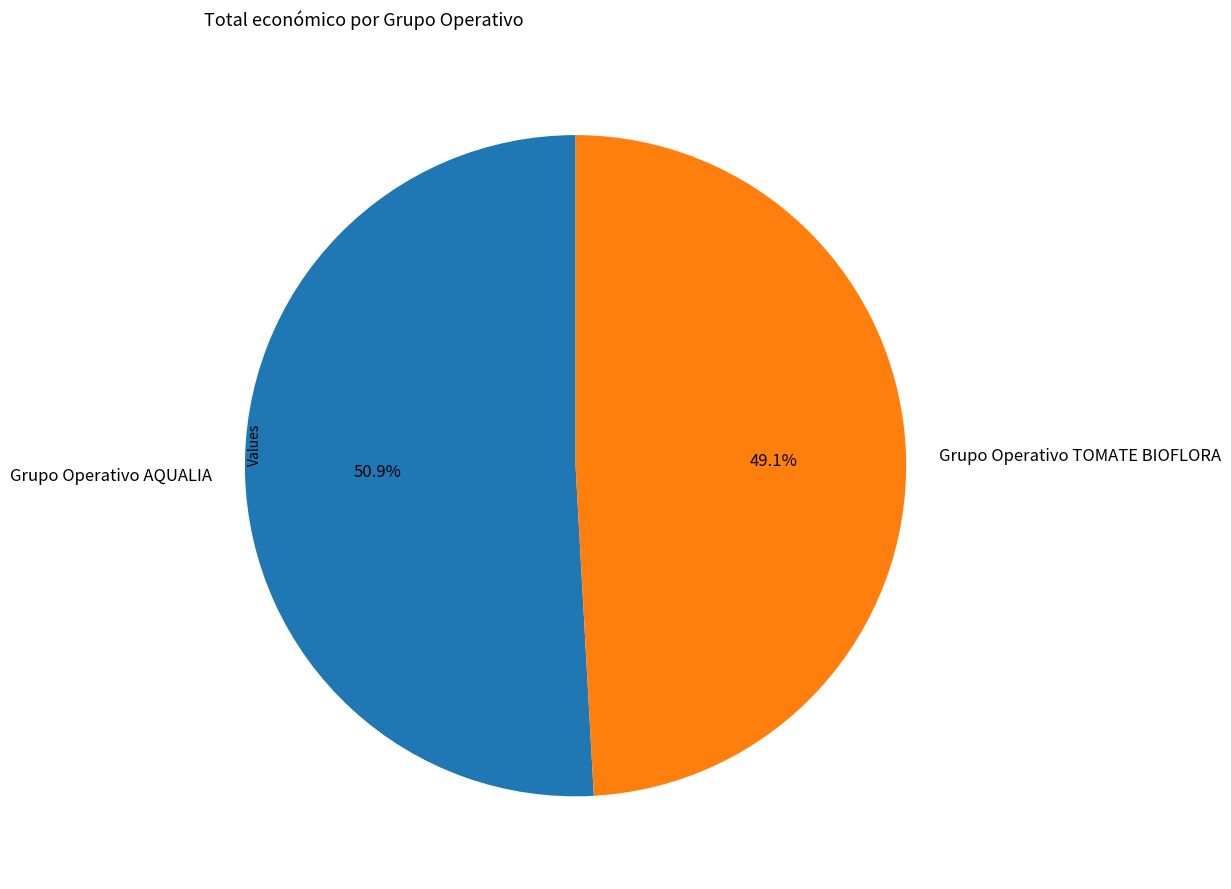

How many segments does this pie chart have?

2